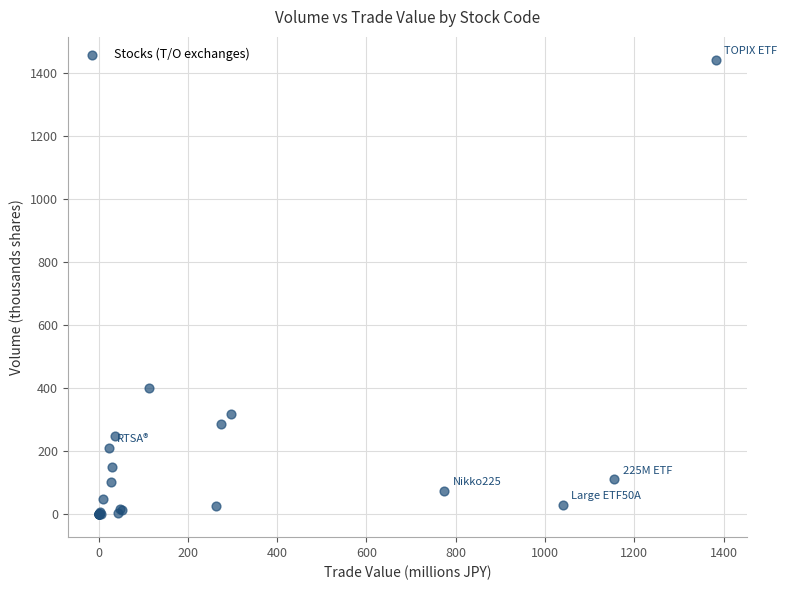

What Y value in the scatter plot is closest to 721?

400.2